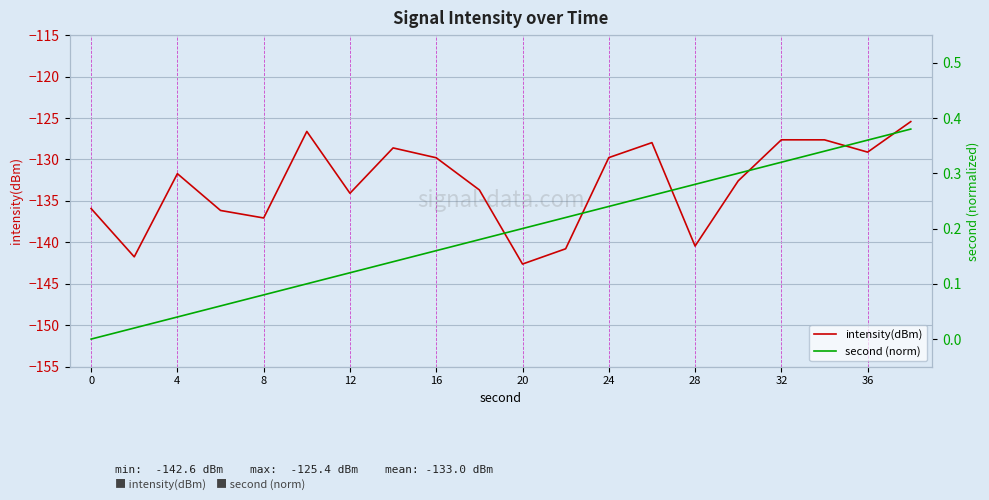

Which category has the lowest value in the intensity(dBm) series?

20